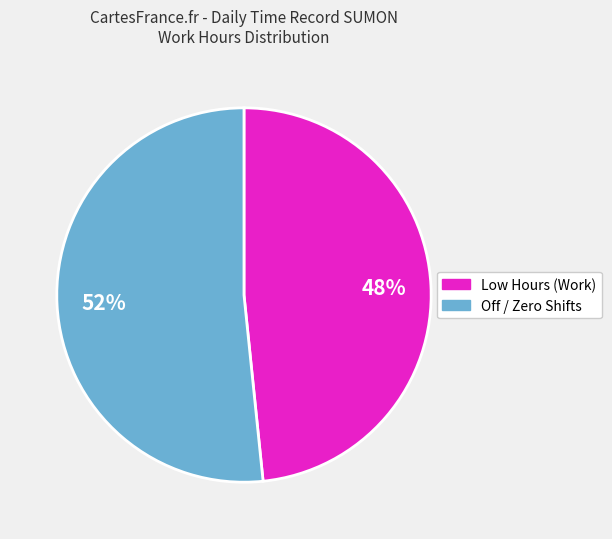

Does any single category account for the majority?

Yes